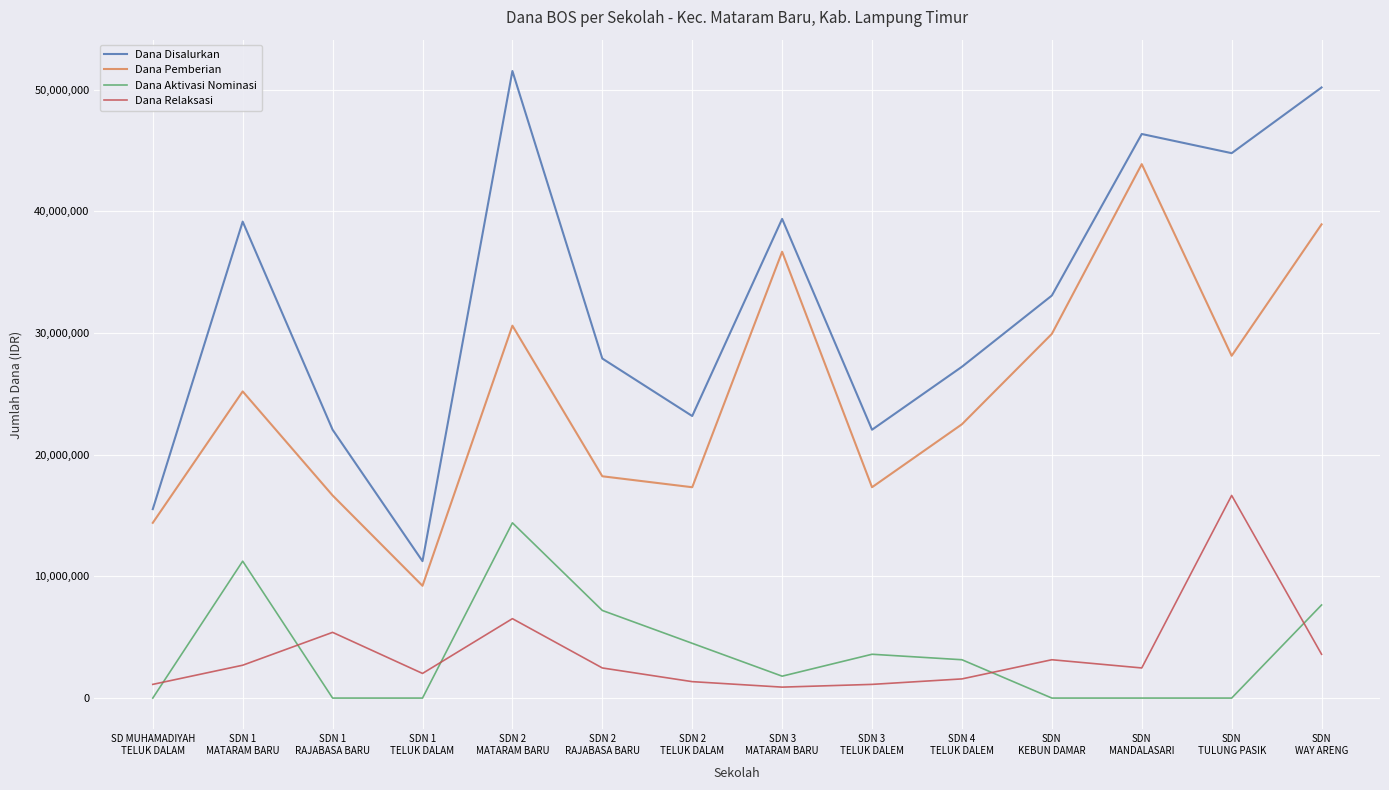

Read the Dana Relaksasi value at SDN 1
RAJABASA BARU.

5400000